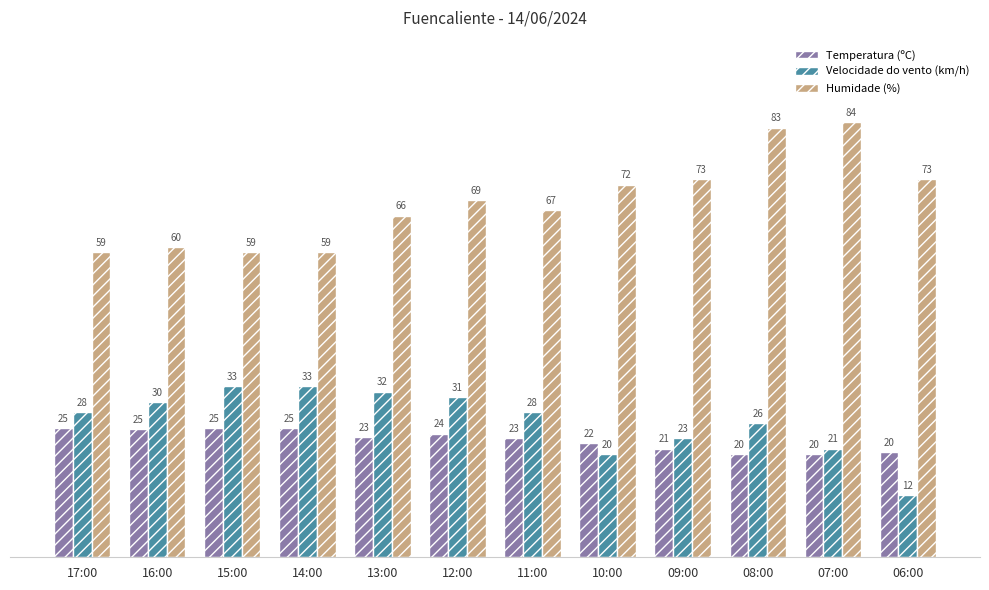

Which series has the largest total across all categories?

Humidade (%)